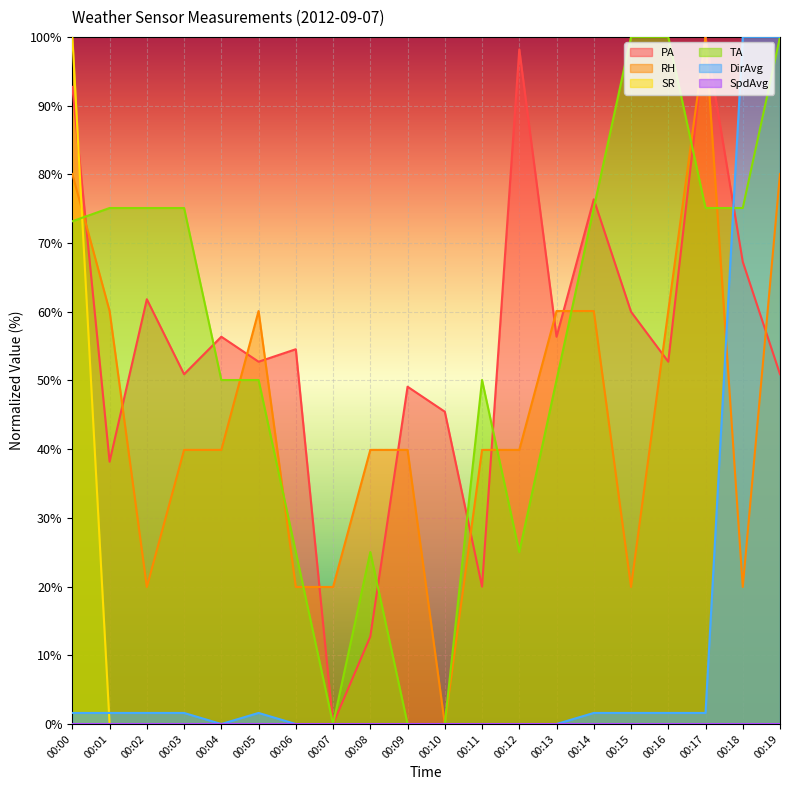

Is it true that SR equals 51.0 at 00:05?

False